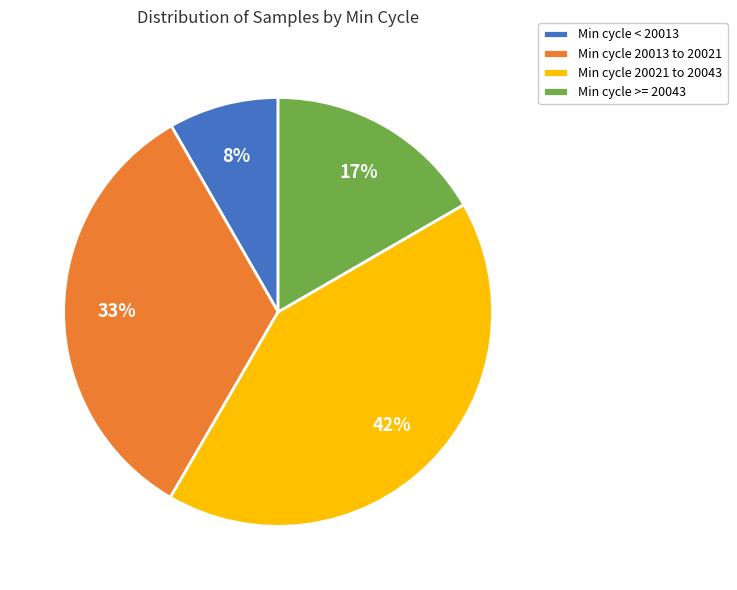

Does Min cycle < 20013 account for over 50% of the chart?

No